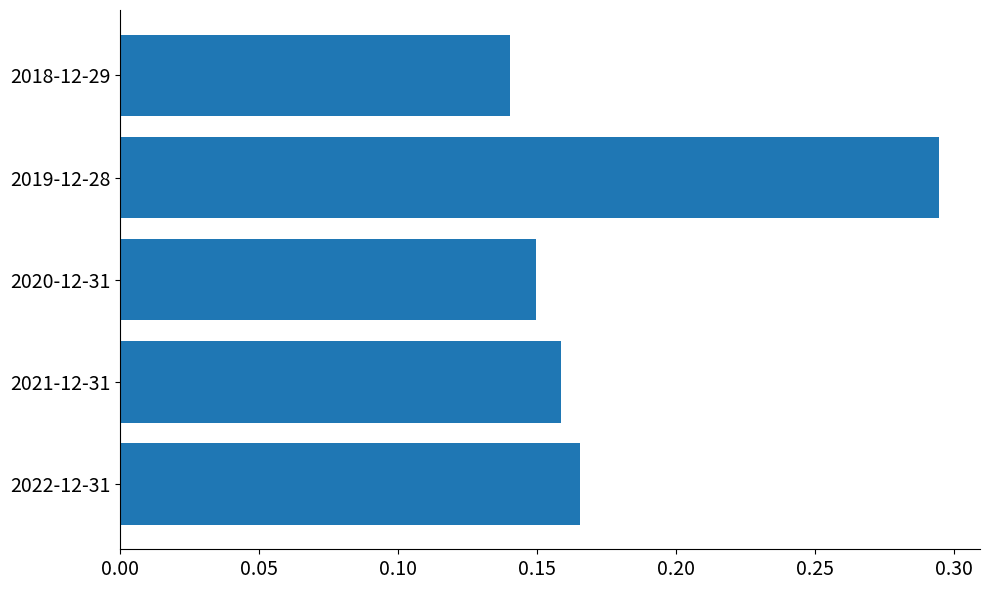

Which category has the lowest value across all series?

2018-12-29